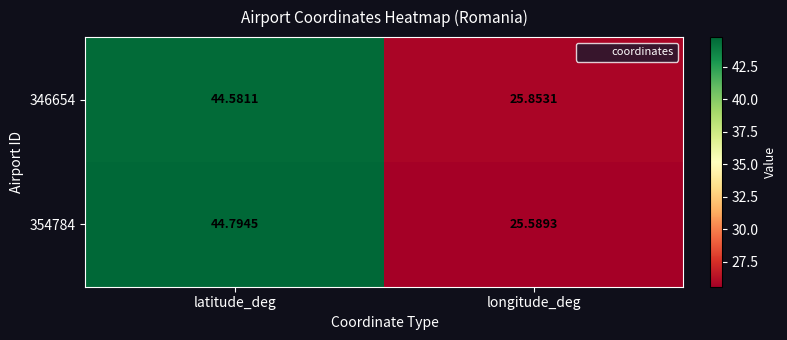

Where does the 346654 series first go above 44?

latitude_deg